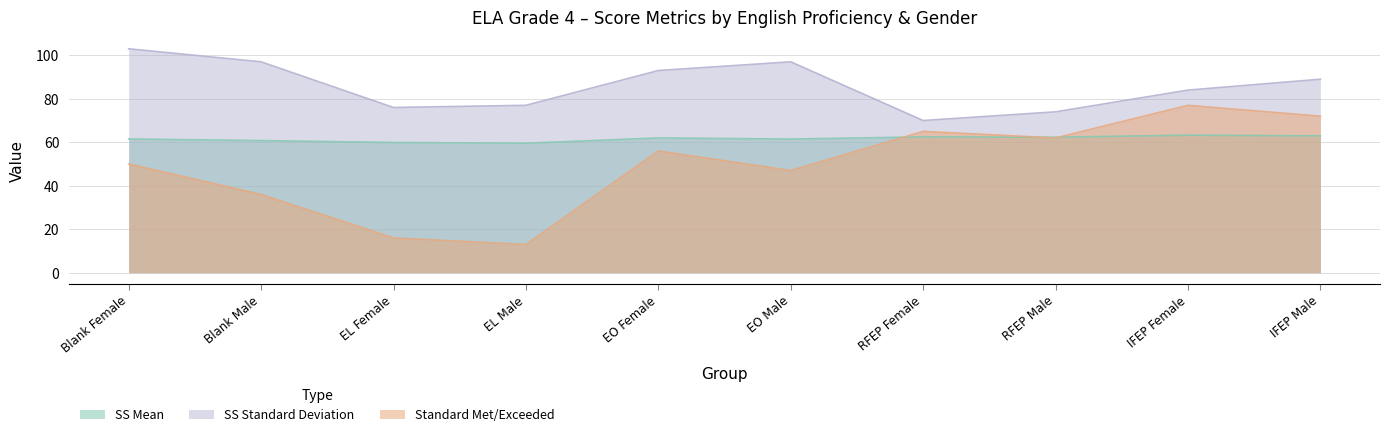

Which has a higher value, Blank Male or IFEP Female?

IFEP Female